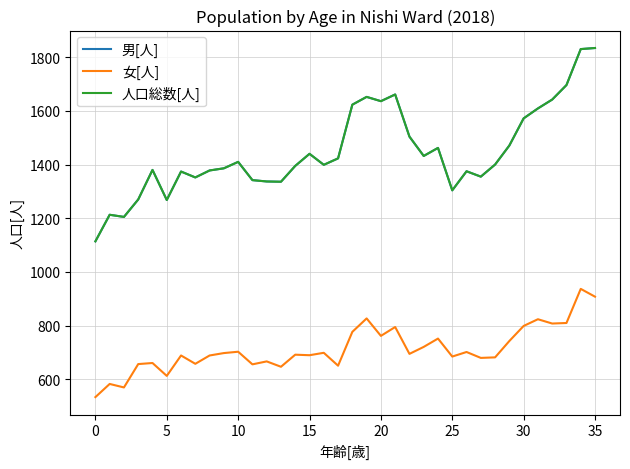

At how many categories does at least one series exceed 1636?

6